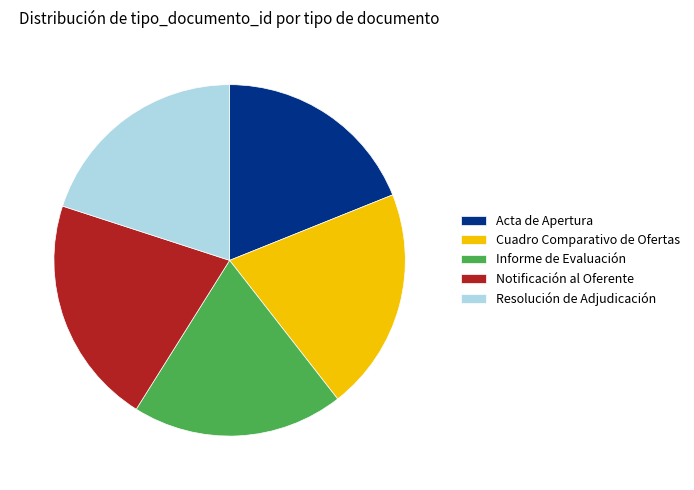

True or false: Notificación al Oferente accounts for 30% of the total.

False